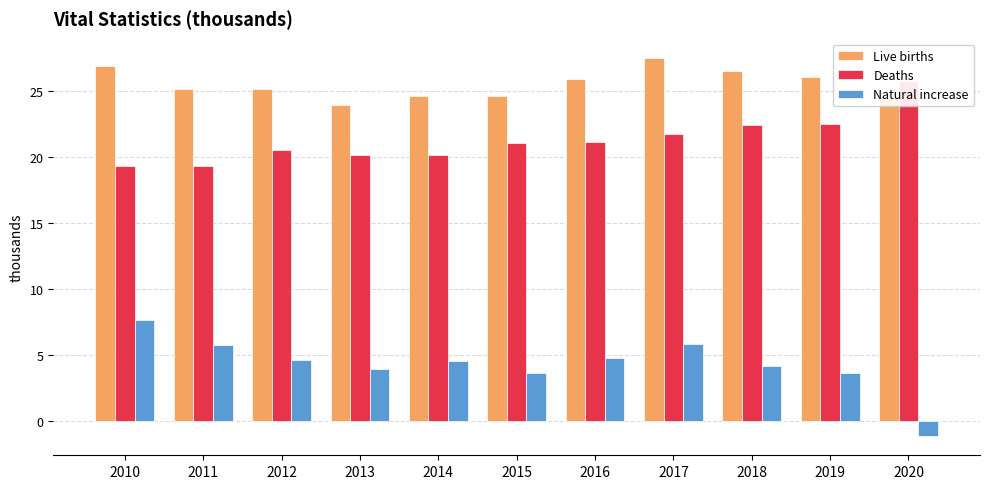

What is the difference between the Live births values at 2011 and 2015?

0.5